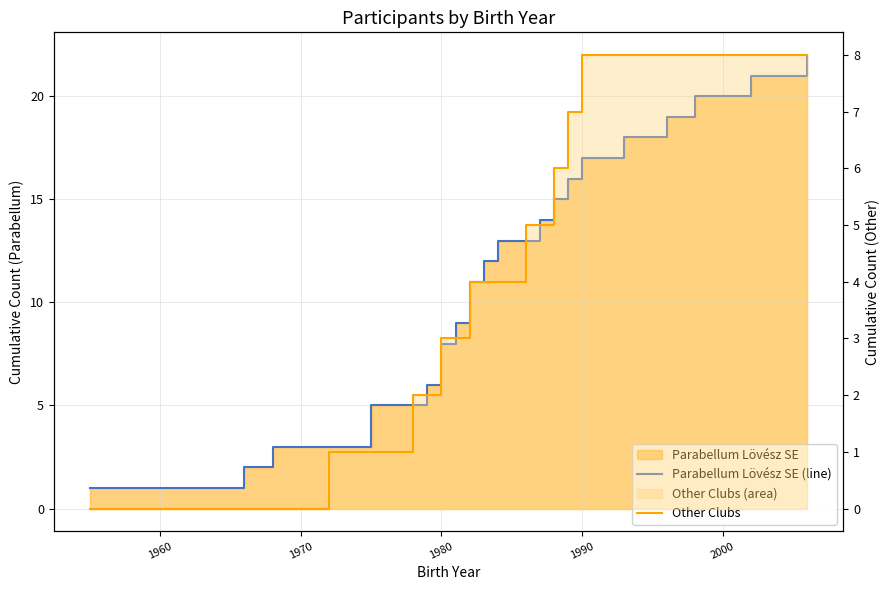

Which series has the widest spread of values?

Parabellum Lövész SE (line)